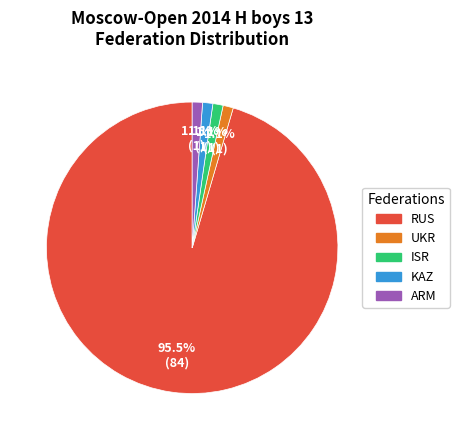

Which slice is the largest?

RUS